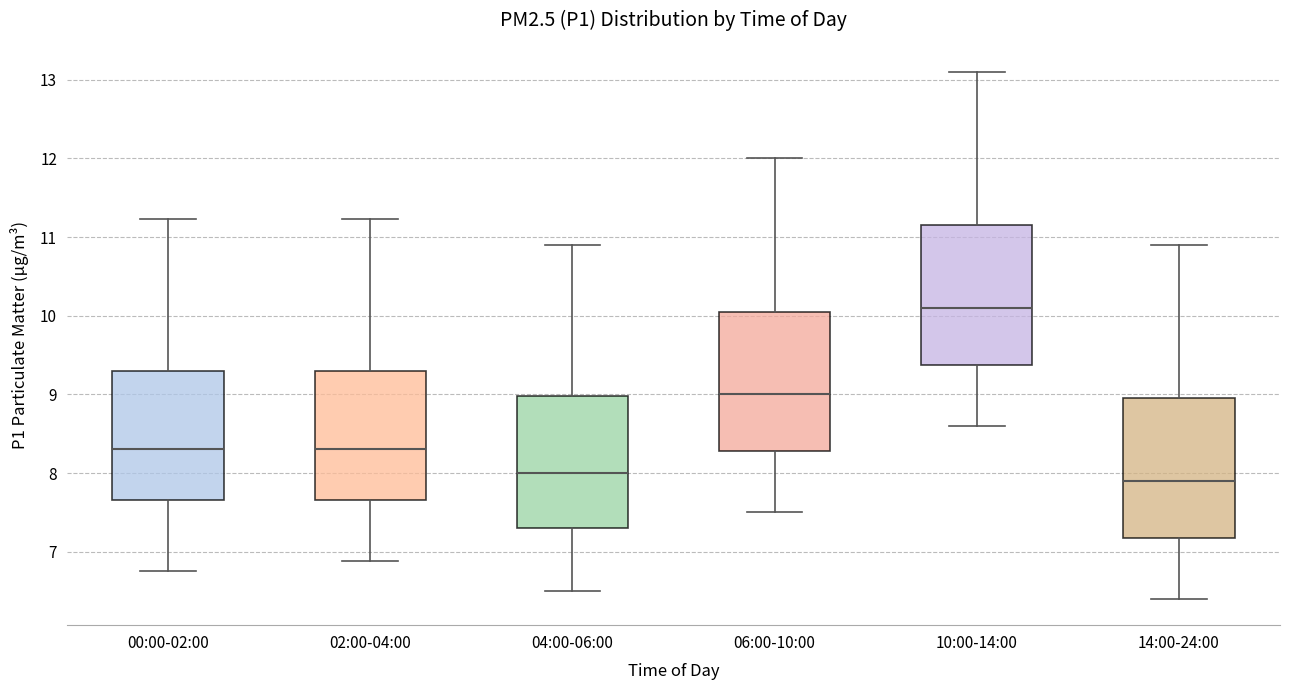

Reading left to right, read every box against the y-axis: the position of its median line, the range the box covers, and the ends of its whiskers. The values are not printed on the chart, so give them approximately, as read against the axis.

00:00-02:00: median 8.3, box 7.7 to 9.3, whiskers 6.8 to 11.2
02:00-04:00: median 8.3, box 7.7 to 9.3, whiskers 6.9 to 11.2
04:00-06:00: median 8.0, box 7.3 to 9.0, whiskers 6.5 to 10.9
06:00-10:00: median 9.0, box 8.3 to 10.1, whiskers 7.5 to 12.0
10:00-14:00: median 10.1, box 9.4 to 11.2, whiskers 8.6 to 13.1
14:00-24:00: median 7.9, box 7.2 to 9.0, whiskers 6.4 to 10.9